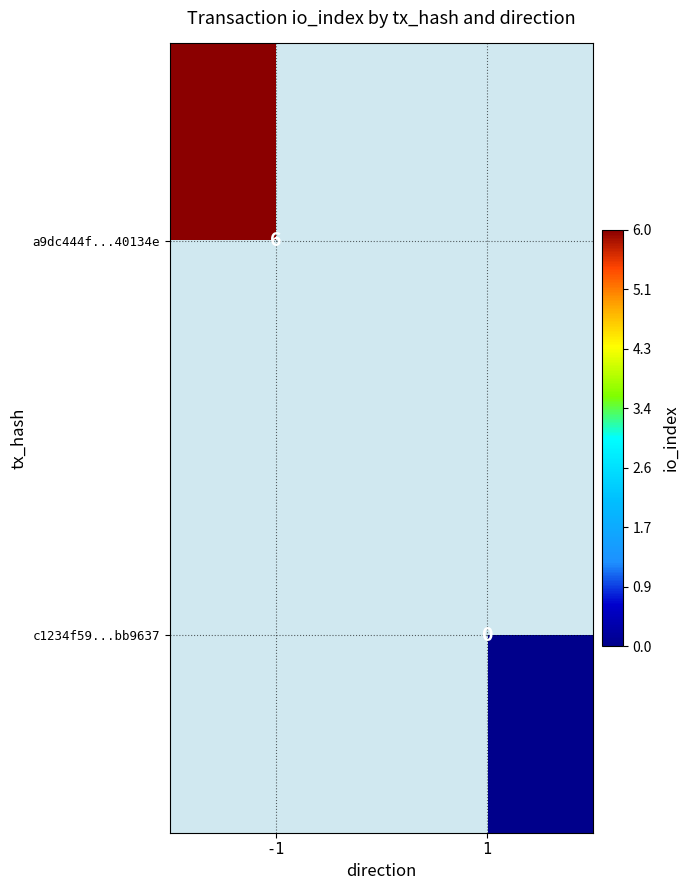

Is the value of a9dc444f...40134e at -1 greater than the value of c1234f59...bb9637 at 1?

Yes